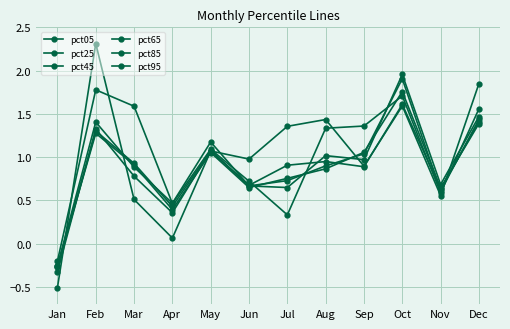

Does the chart have visible grid lines?

Yes